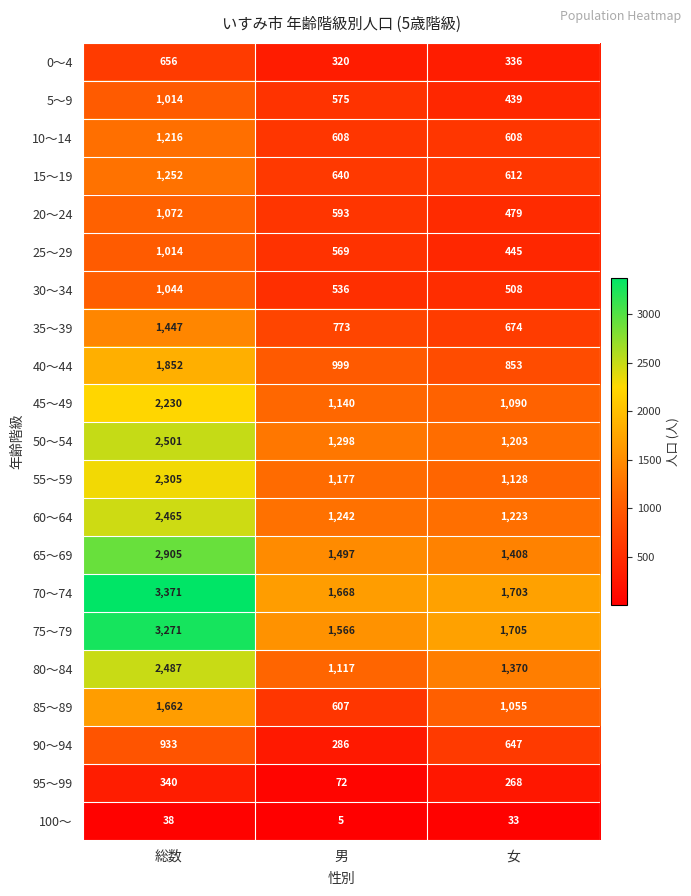

The 65～69 series shows 2905 at 総数. True or false?

True